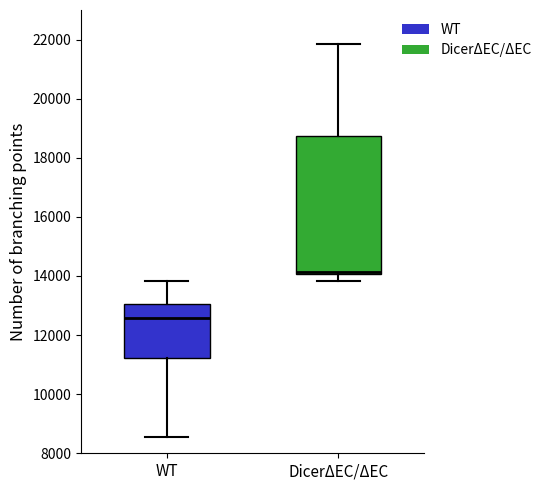

Reading left to right, read every box against the y-axis: the position of its median line, the range the box covers, and the ends of its whiskers. The values are not printed on the chart, so give them approximately, as read against the axis.

WT: median 12600, box 11200 to 13000, whiskers 8600 to 13800
DicerΔEC/ΔEC: median 14200 (drawn on the box's lower edge), box 14000 to 18800, whiskers 13800 to 21800